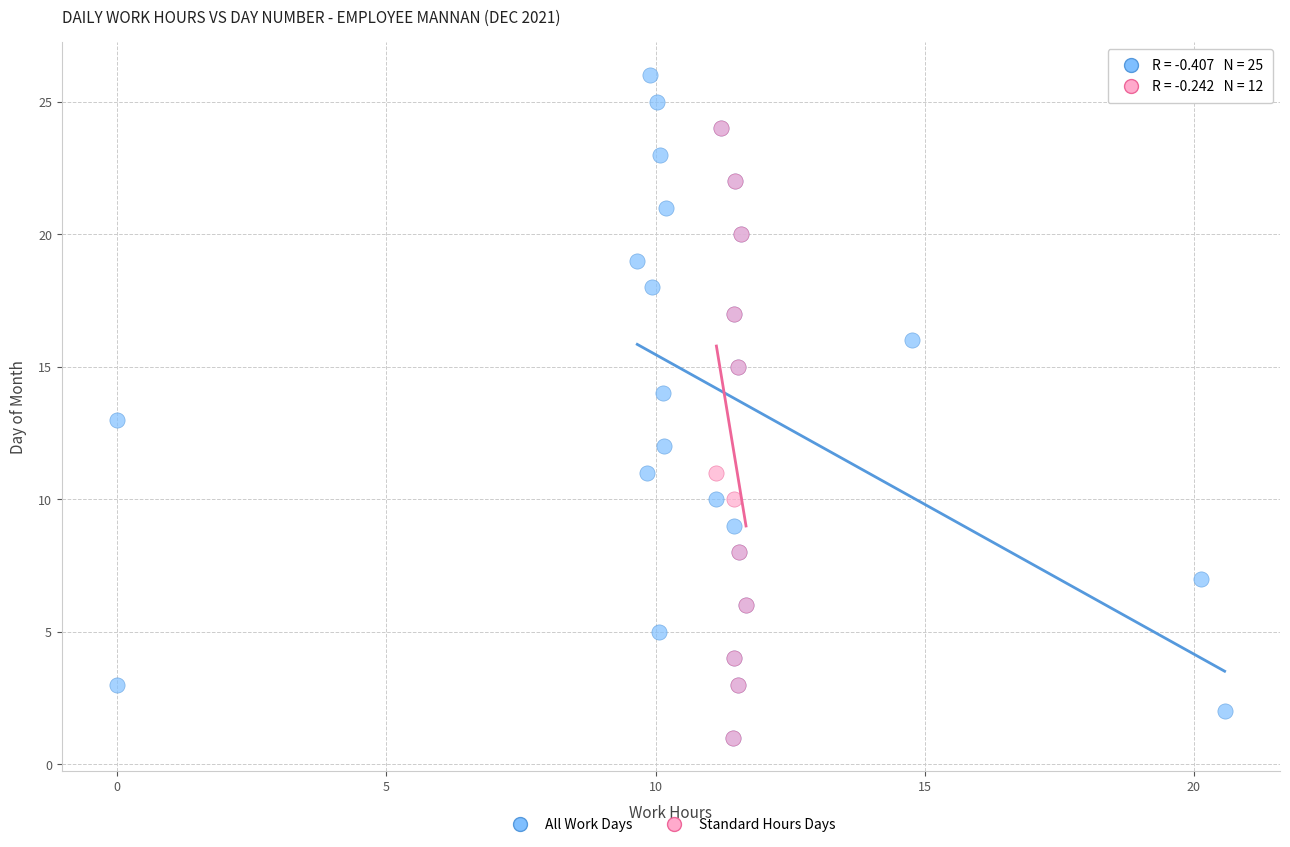

Which series contains the highest Y value?

All Work Days